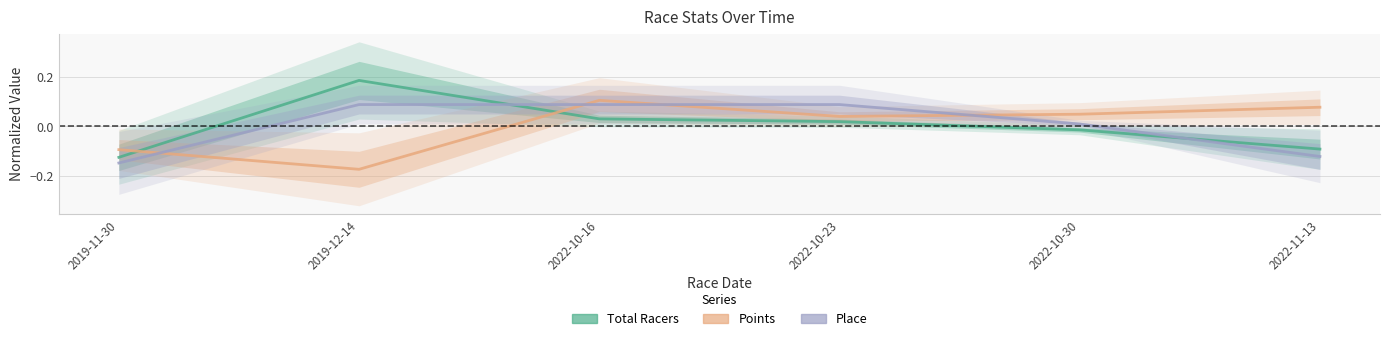

Where is Place nearest to the value 0?

2022-10-30